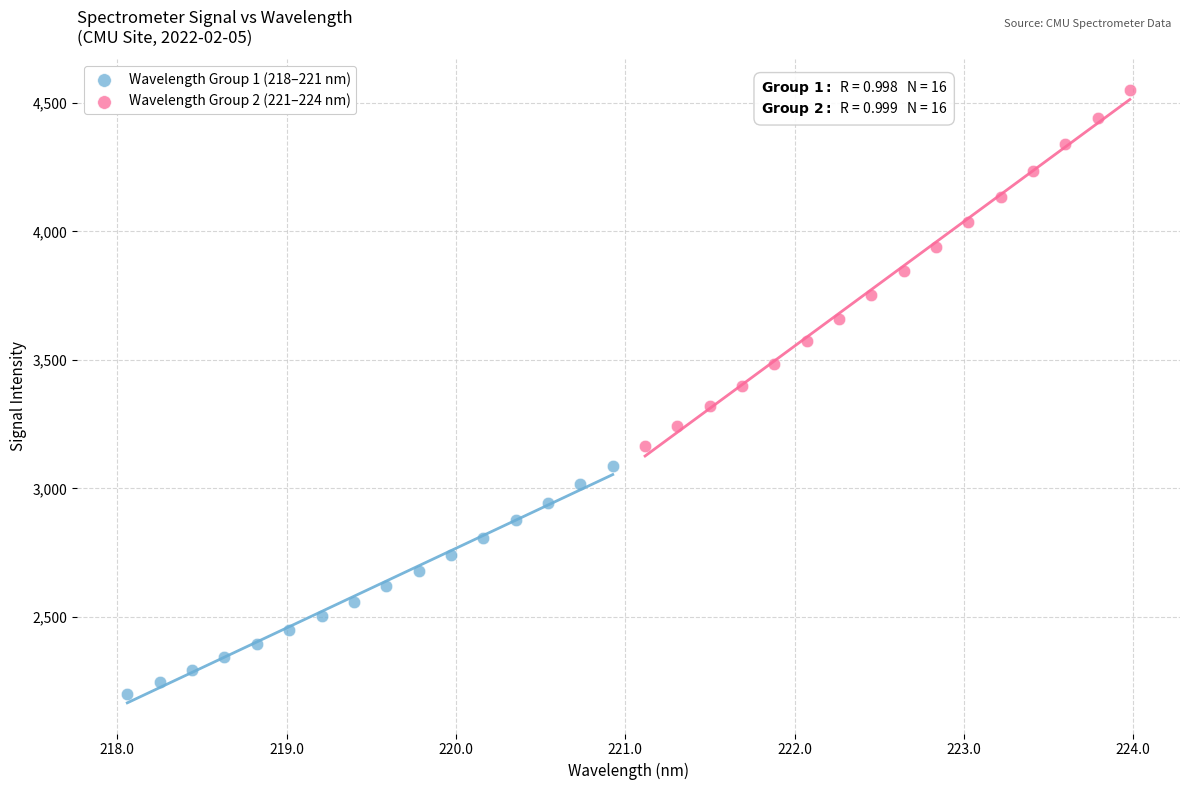

Which series reaches the maximum Y coordinate?

Wavelength Group 2 (221–224 nm)